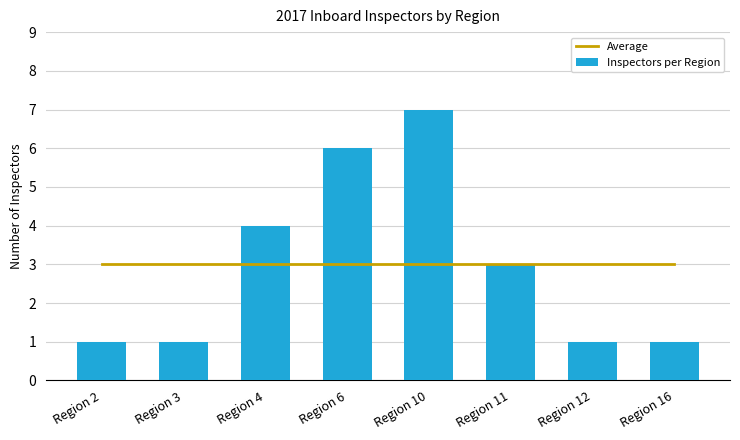

The value of Average at Region 3 is 3. True or false?

True